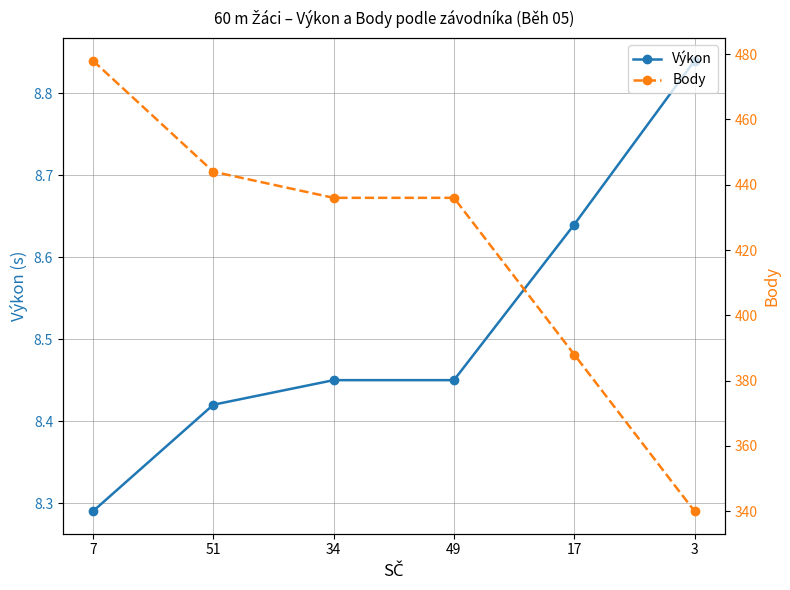

What is the average value of the Výkon series?

8.5